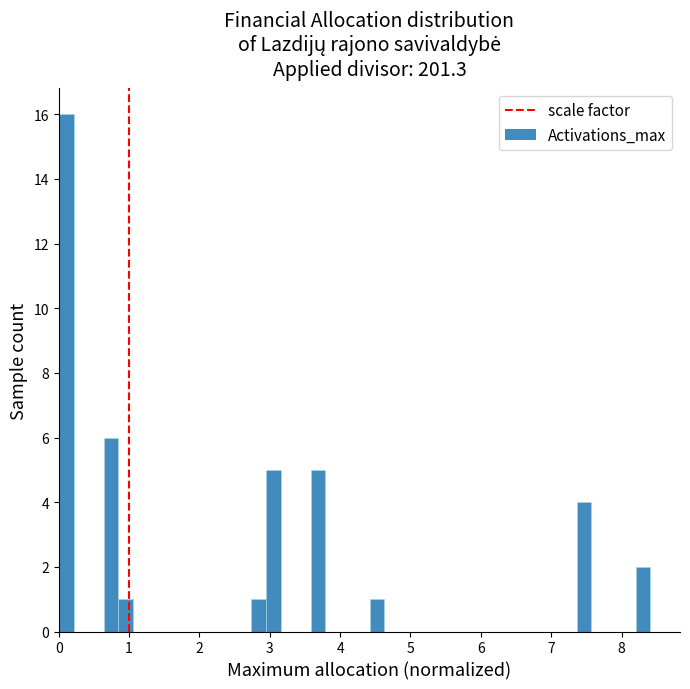

Around what value on the x-axis is the tallest bar? Give the approximate position of its centre, as read against the axis.

0.1